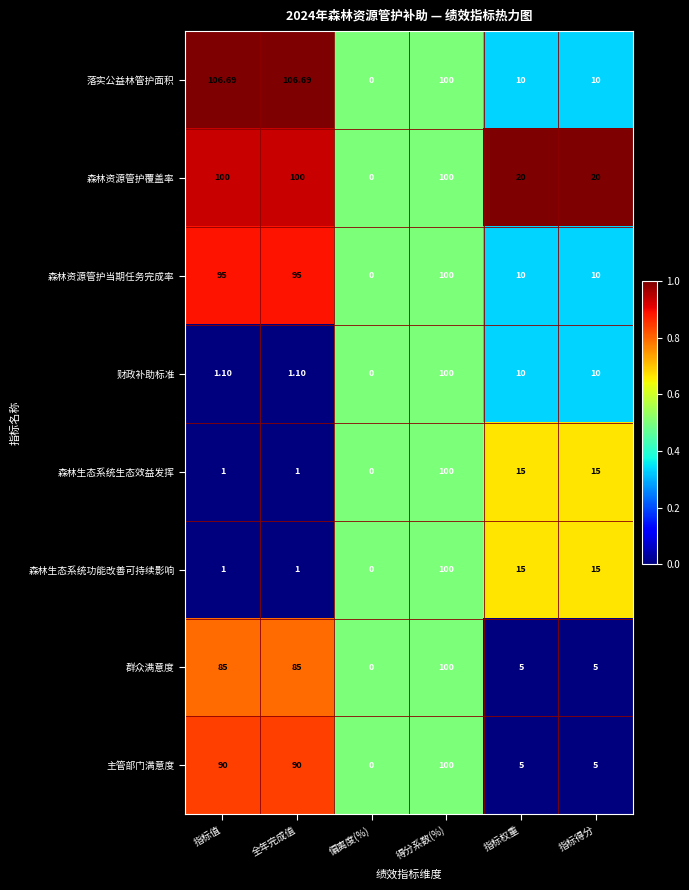

Which category has the lowest value in the 落实公益林管护面积 series?

偏离度(%)